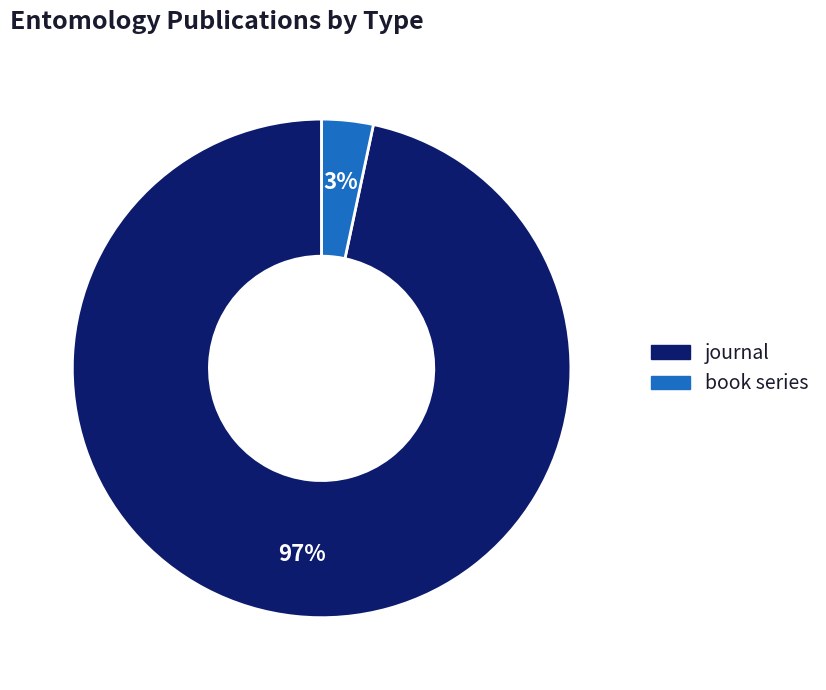

How many segments does this pie chart have?

2